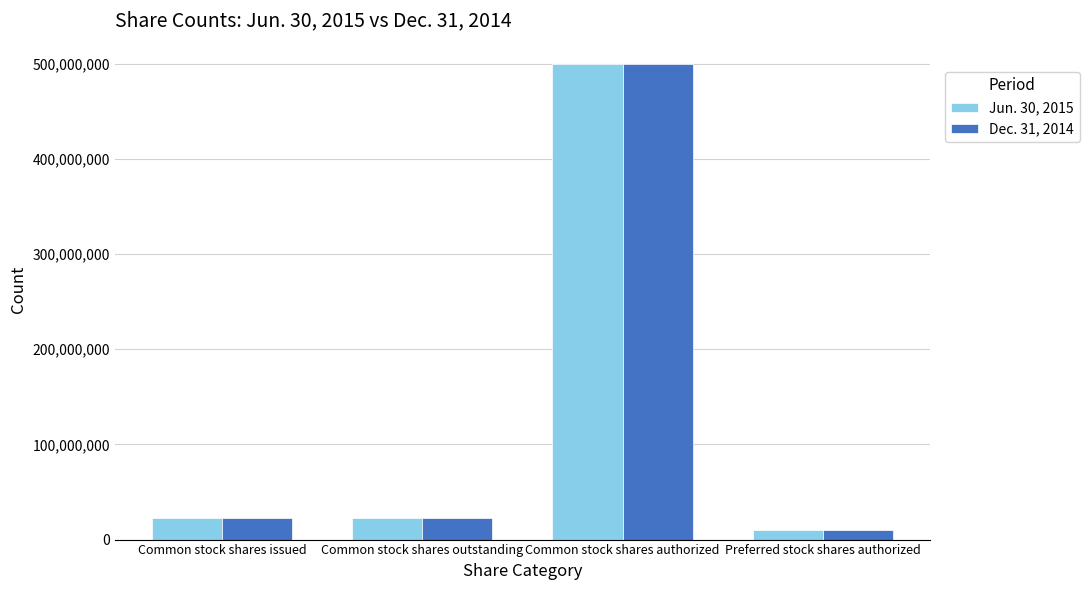

What is the sum of all Jun. 30, 2015 values?

555899638